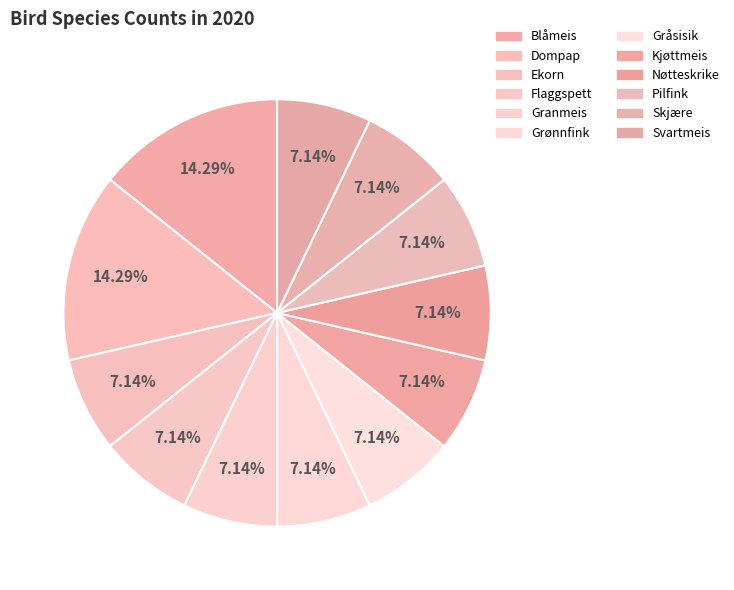

To the nearest percent, what percentage of the pie is Blåmeis?

14%